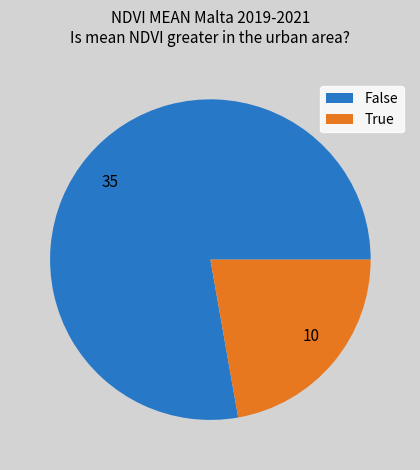

Which slice is the smallest?

True